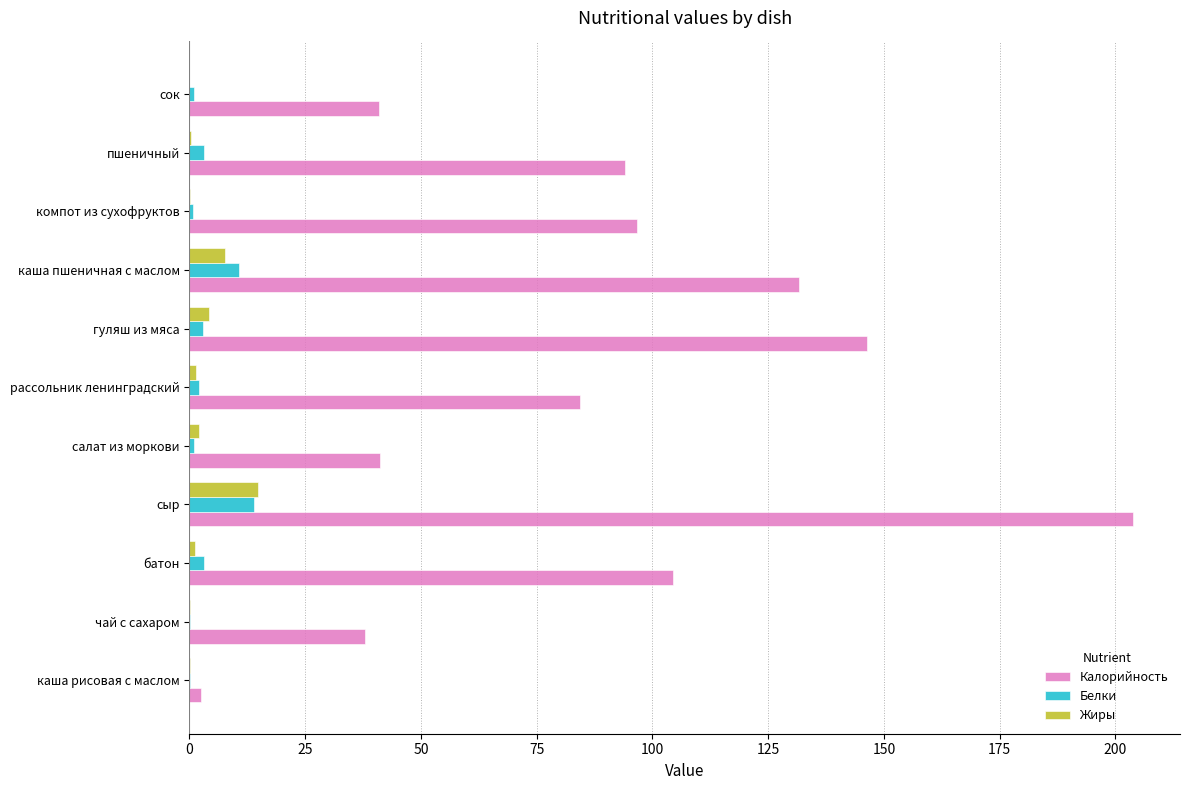

Which label corresponds to the largest value in the chart?

сыр